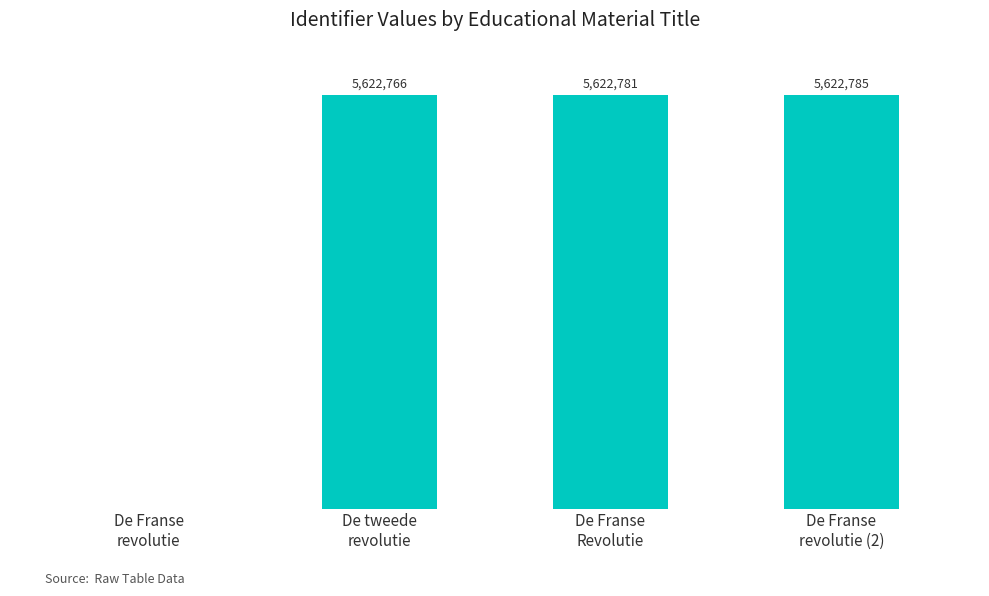

The chart shows a value of 9890738 at De Franse
revolutie (2). True or false?

False